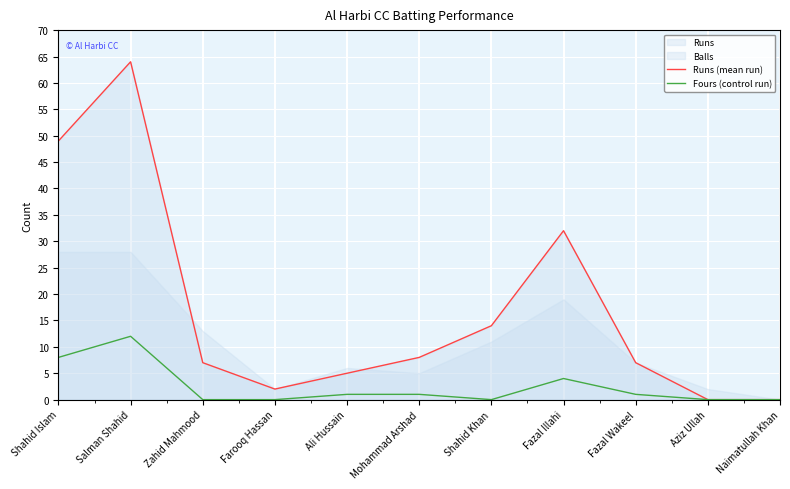

In Runs (mean run), how many points are lower than both neighbors (excluding endpoints)?

1